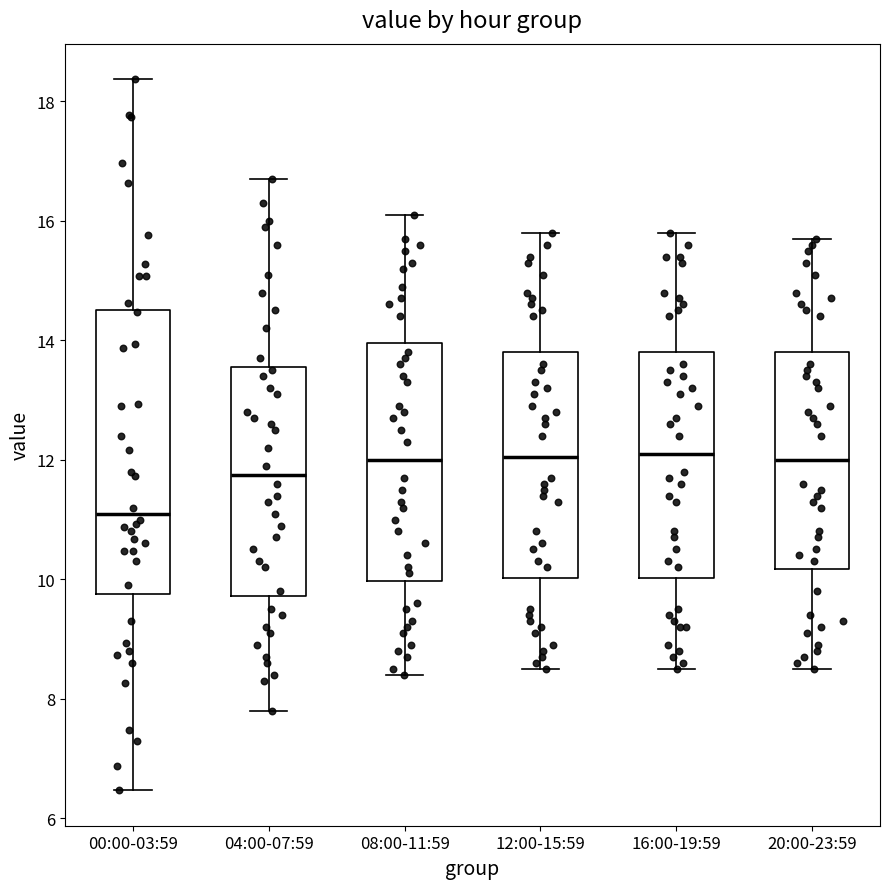

Reading left to right, read every box against the y-axis: the position of its median line, the range the box covers, and the ends of its whiskers. The values are not printed on the chart, so give them approximately, as read against the axis.

00:00-03:59: median 11.2, box 9.8 to 14.6, whiskers 6.4 to 18.4
04:00-07:59: median 11.8, box 9.8 to 13.6, whiskers 7.8 to 16.8
08:00-11:59: median 12.0, box 10.0 to 14.0, whiskers 8.4 to 16.2
12:00-15:59: median 12.0, box 10.0 to 13.8, whiskers 8.6 to 15.8
16:00-19:59: median 12.2, box 10.0 to 13.8, whiskers 8.6 to 15.8
20:00-23:59: median 12.0, box 10.2 to 13.8, whiskers 8.6 to 15.8